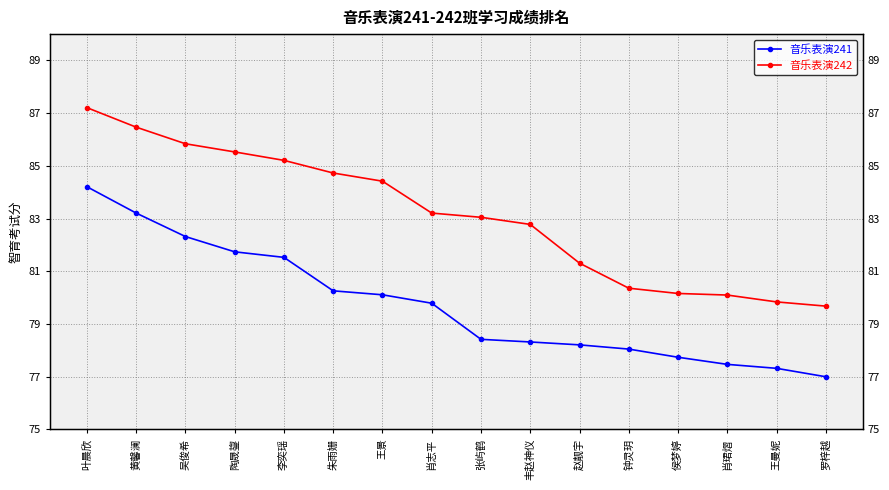

Which series has the largest total across all categories?

音乐表演242